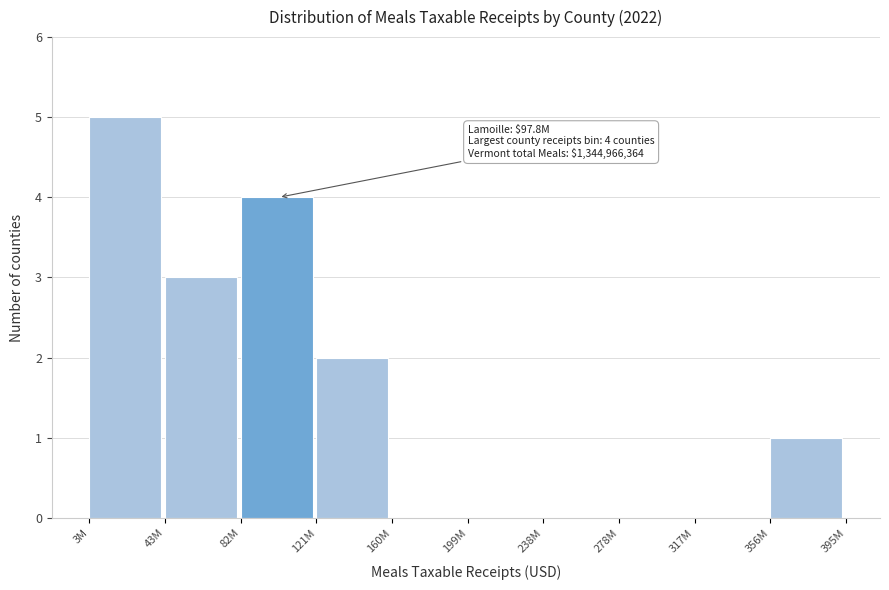

Reading left to right, what are all the values shown in this chart?

3M=5	43M=3	82M=4	121M=2	160M=0	199M=0	238M=0	278M=0	317M=0	356M=1